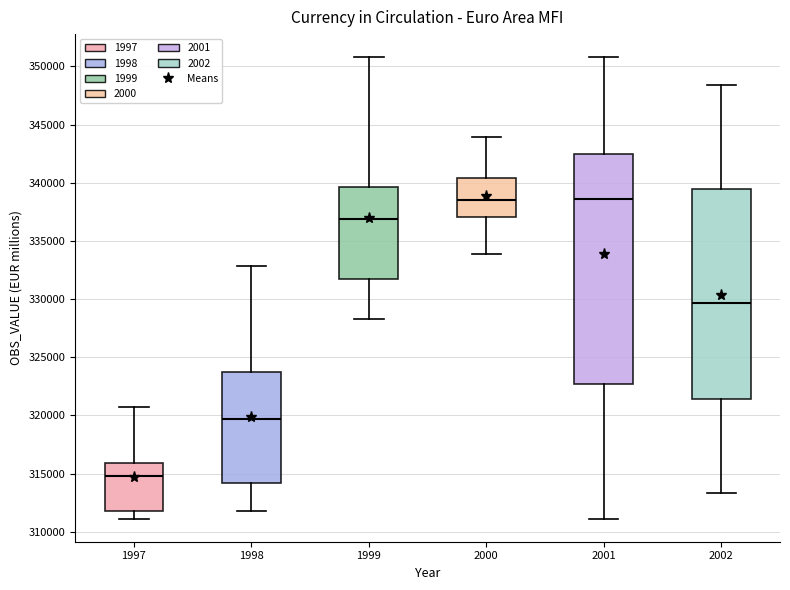

Reading left to right, read every box against the y-axis: the position of its median line, the range the box covers, and the ends of its whiskers. The values are not printed on the chart, so give them approximately, as read against the axis.

1997: median 315000, box 312000 to 316000, whiskers 311000 to 320500
1998: median 319500, box 314000 to 324000, whiskers 312000 to 333000
1999: median 337000, box 332000 to 339500, whiskers 328500 to 351000
2000: median 338500, box 337000 to 340500, whiskers 334000 to 344000
2001: median 338500, box 322500 to 342500, whiskers 311000 to 351000
2002: median 329500, box 321500 to 339500, whiskers 313500 to 348500